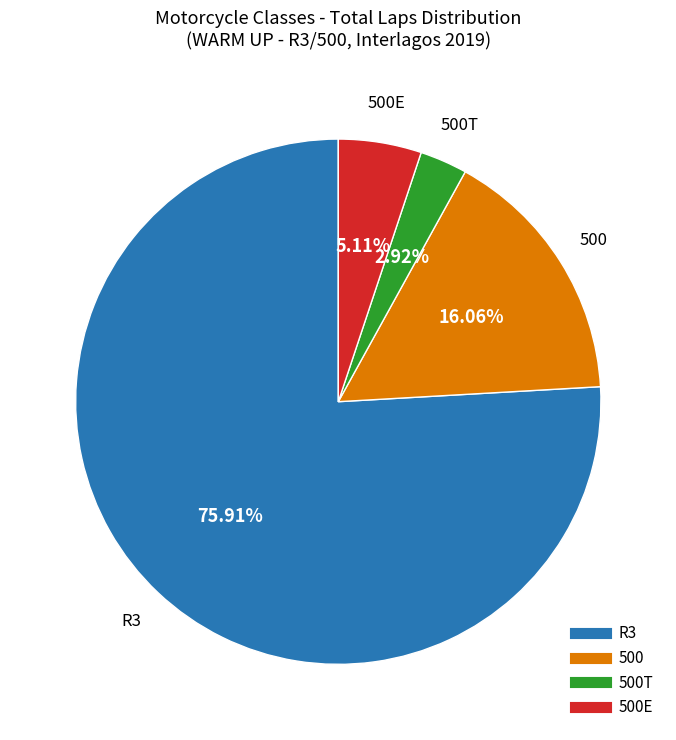

Does any single category account for the majority?

Yes